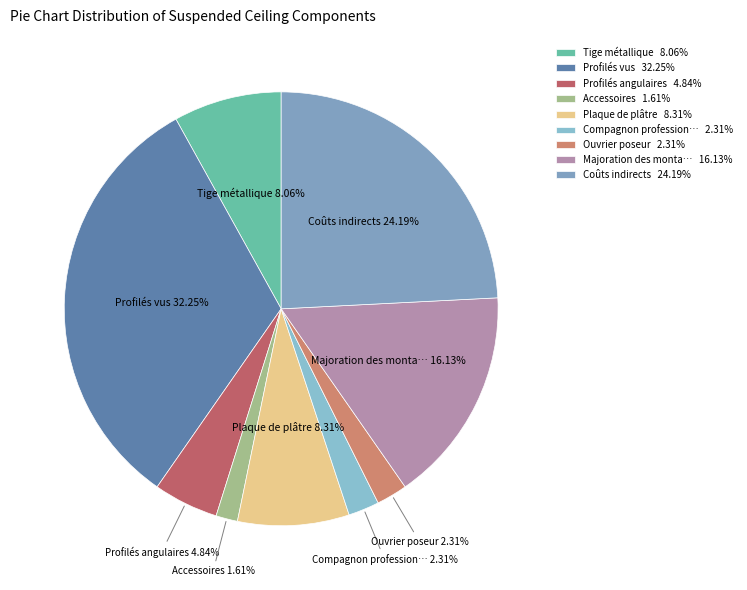

Which category has the biggest portion of the pie?

Profilés vus 32.25%